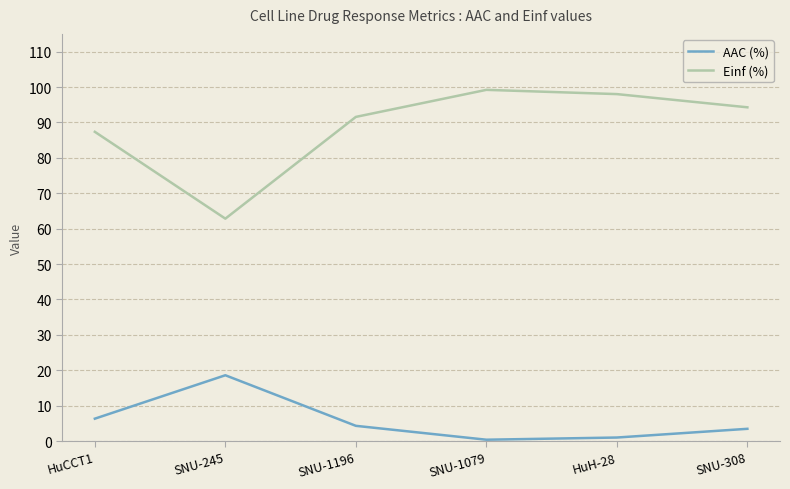

At SNU-308, list the series in order from largest to smallest.

Einf (%), AAC (%)